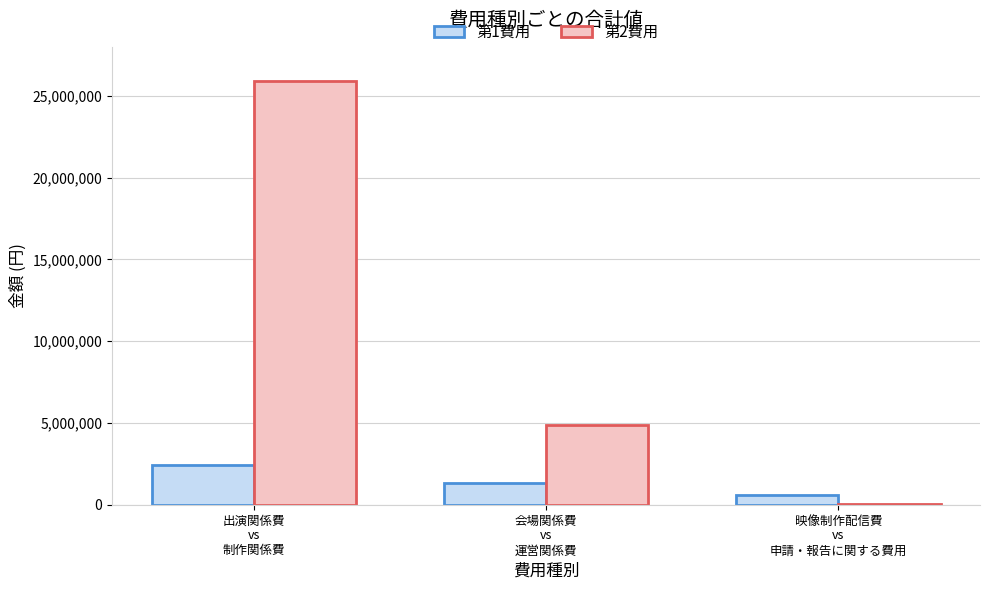

Is the value of 第1費用 at 出演関係費
vs
制作関係費 greater than the value of 第2費用 at 会場関係費
vs
運営関係費?

No